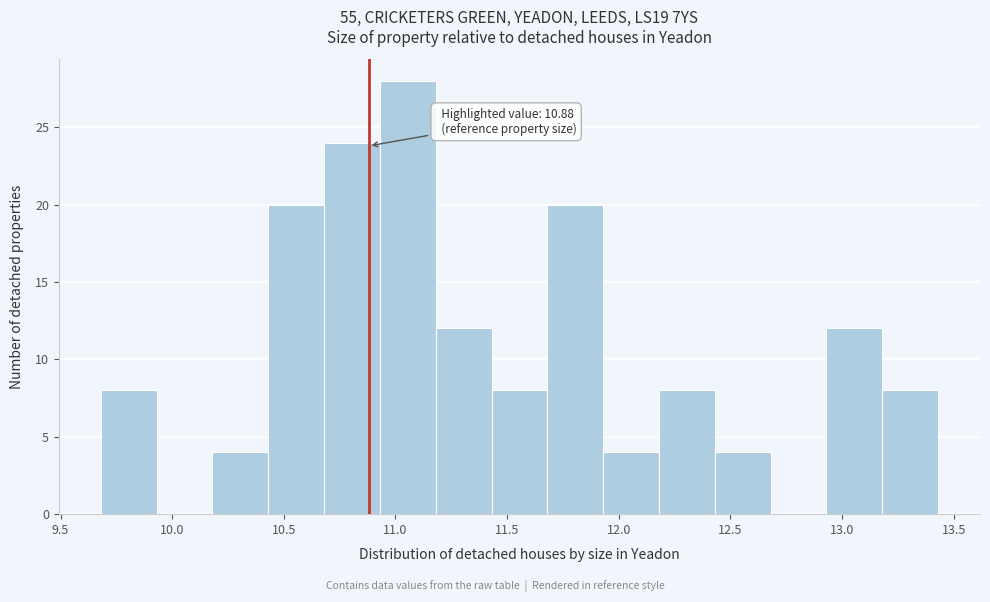

Over which range of the x-axis is the bar tallest?

10.93 to 11.18